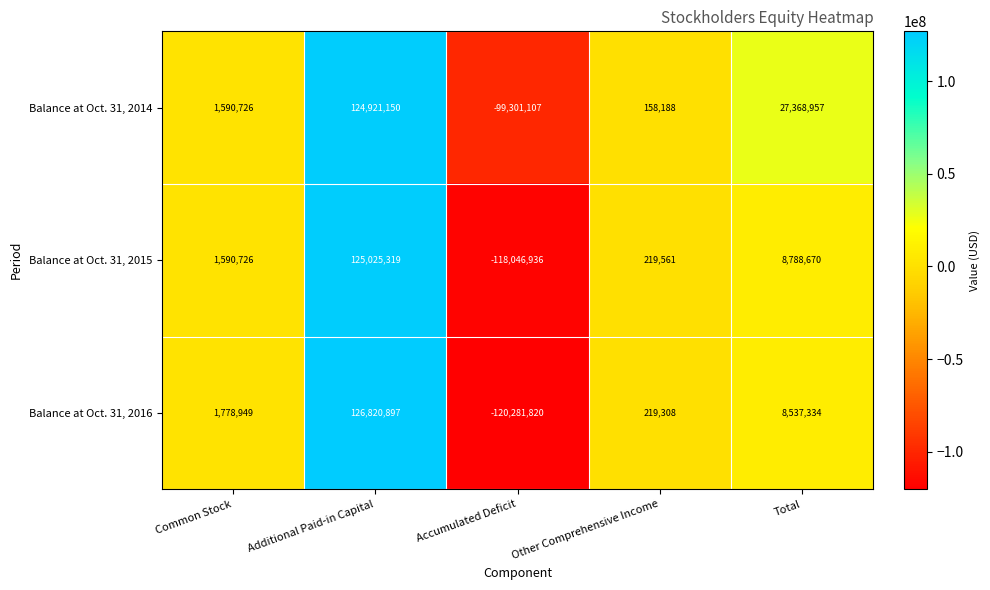

Reading left to right, list all the values displayed in this chart.

Balance at Oct. 31, 2014: Common Stock=1590726	Additional Paid-in Capital=124921150	Accumulated Deficit=-99301107	Other Comprehensive Income=158188	Total=27368957
Balance at Oct. 31, 2015: Common Stock=1590726	Additional Paid-in Capital=125025319	Accumulated Deficit=-118046936	Other Comprehensive Income=219561	Total=8788670
Balance at Oct. 31, 2016: Common Stock=1778949	Additional Paid-in Capital=126820897	Accumulated Deficit=-120281820	Other Comprehensive Income=219308	Total=8537334